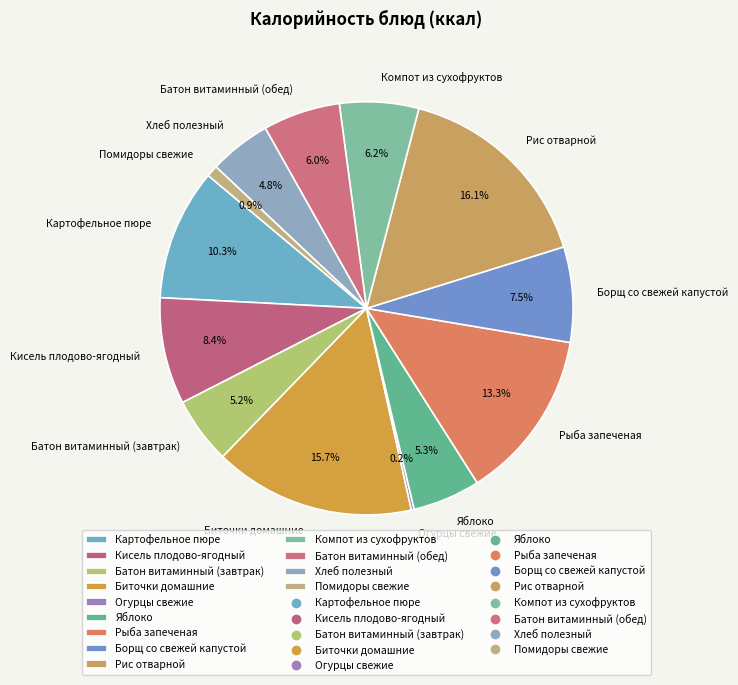

To the nearest percent, what portion does Картофельное пюре represent?

10%